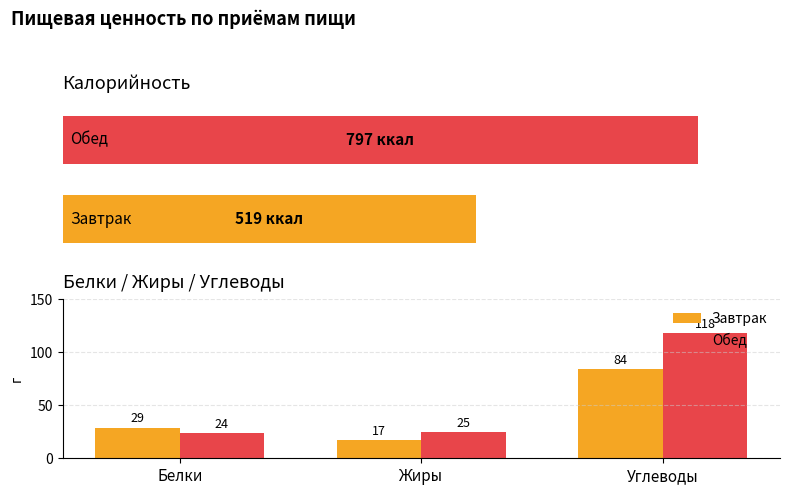

What is the maximum value shown in the chart?

118